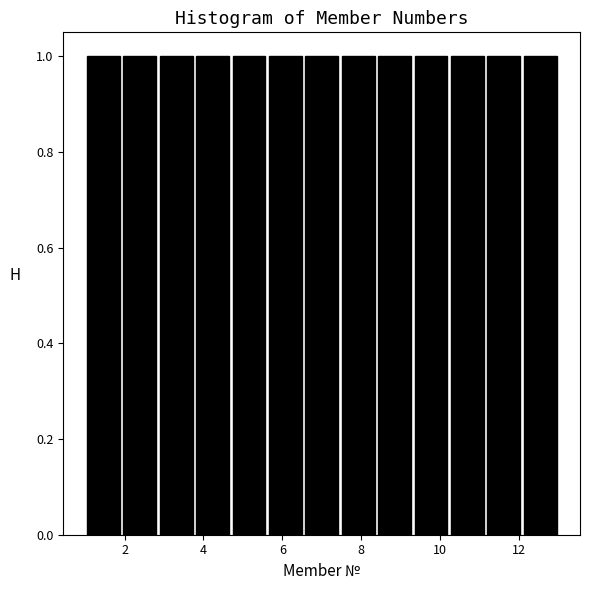

Reading left to right, list every bar in this chart as the range it spans on the x-axis followed by its height. Neither the bar edges nor the heights are printed on the chart, so give them approximately, as read against the axes.

1.0 to 2.0: 1
2.0 to 2.8: 1
2.8 to 3.8: 1
3.8 to 4.6: 1
4.6 to 5.6: 1
5.6 to 6.6: 1
6.6 to 7.4: 1
7.4 to 8.4: 1
8.4 to 9.4: 1
9.4 to 10.2: 1
10.2 to 11.2: 1
11.2 to 12.0: 1
12.0 to 13.0: 1